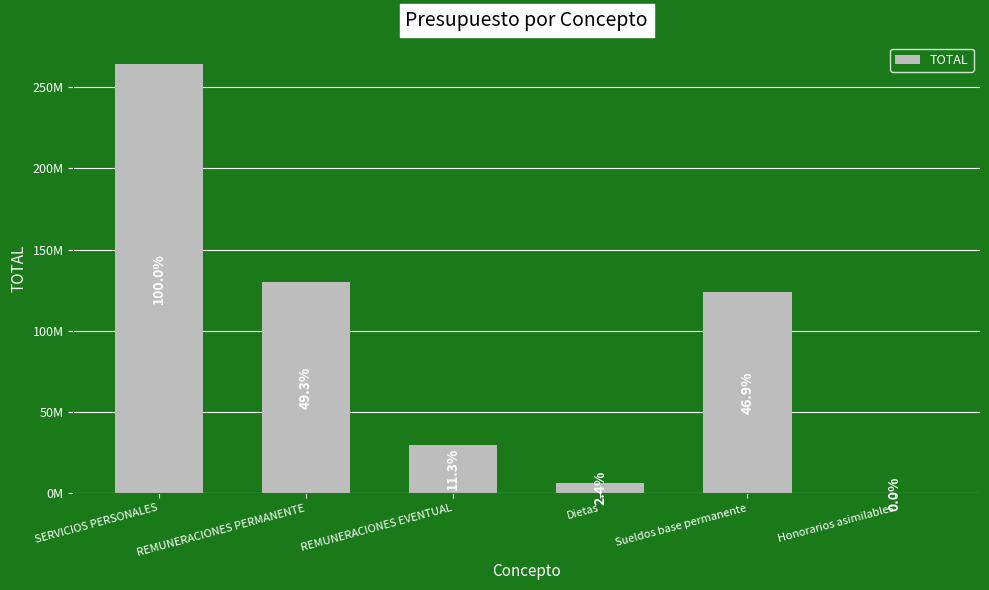

What is the difference between the maximum and minimum values?

264172325.6